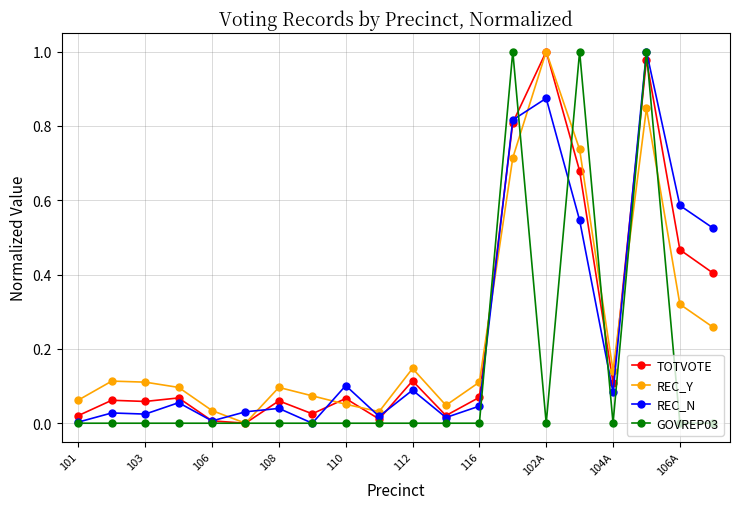

How many series are shown in this chart?

4